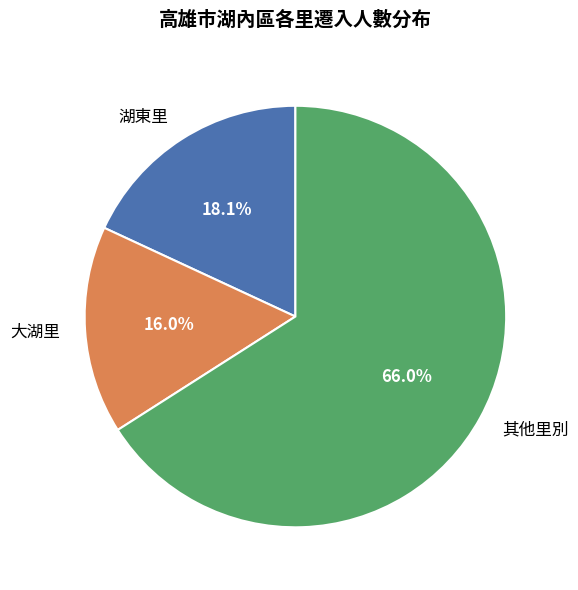

Is the sum of 其他里別 and 大湖里 greater than half?

Yes